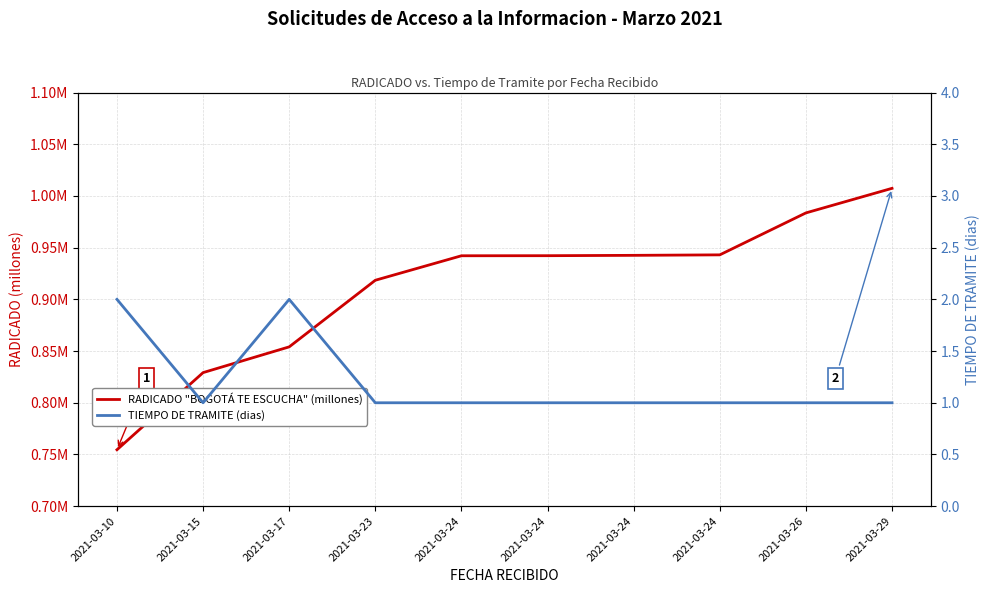

How many times do RADICADO "BOGOTÁ TE ESCUCHA" (millones) and TIEMPO DE TRAMITE (dias) cross each other?

1